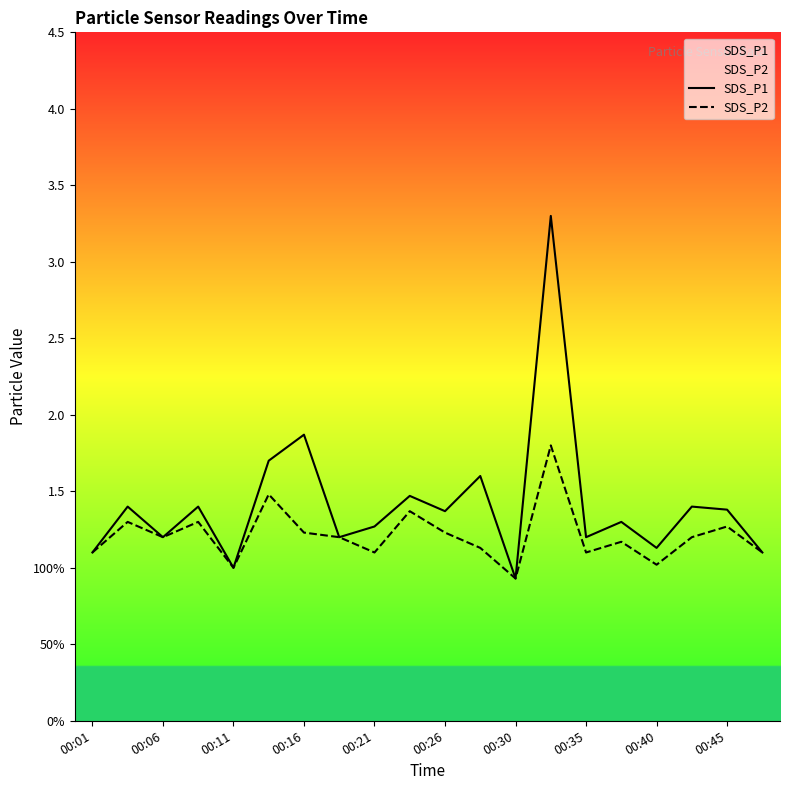

Does the chart display data point markers on the line(s)?

No